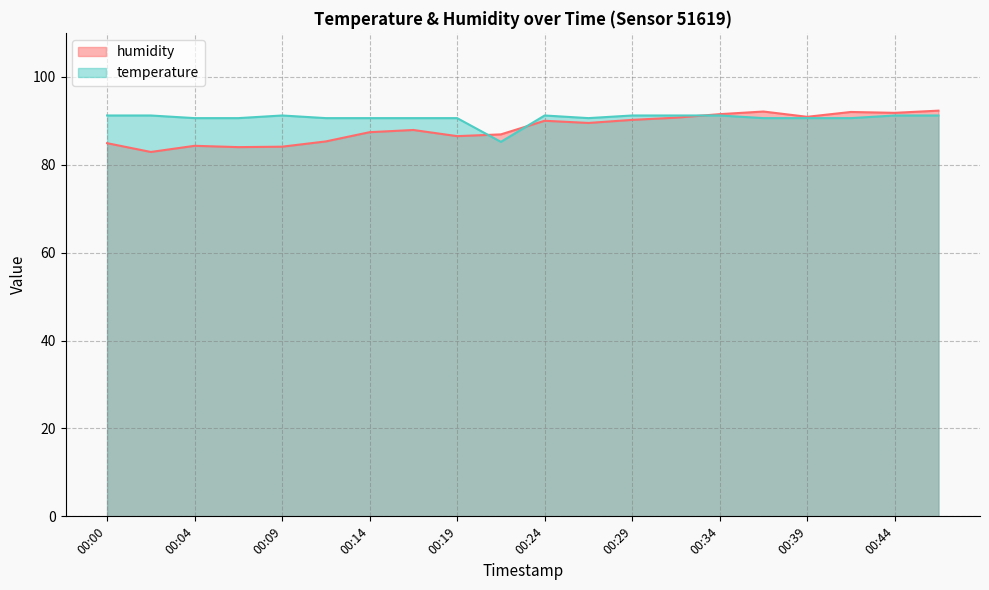

What is the sum of all temperature values?

1812.0